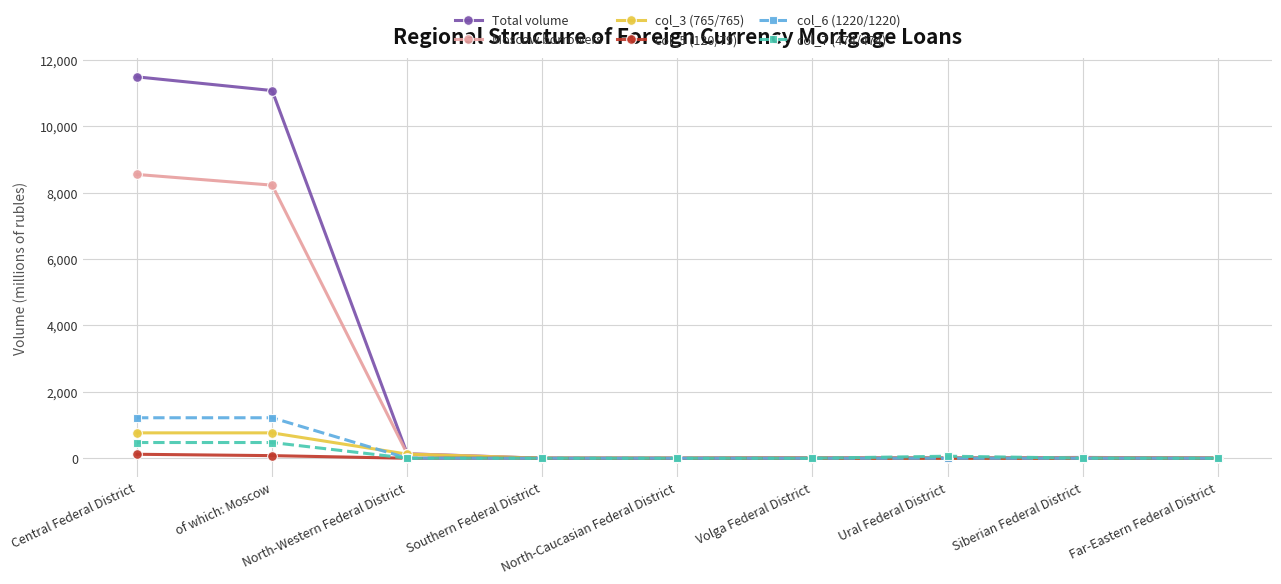

What is the greatest value displayed?

11490